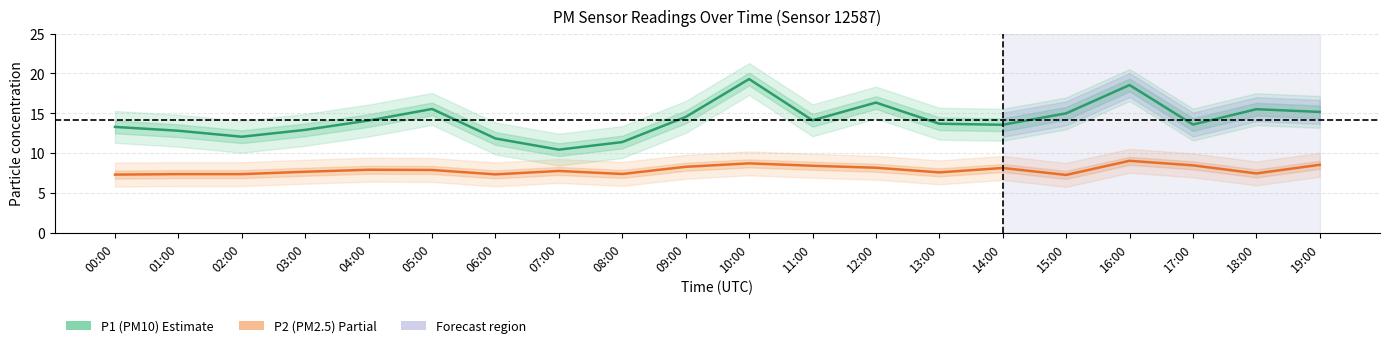

What is the difference between the P1 (PM10) values at 11:00 and 07:00?

3.7